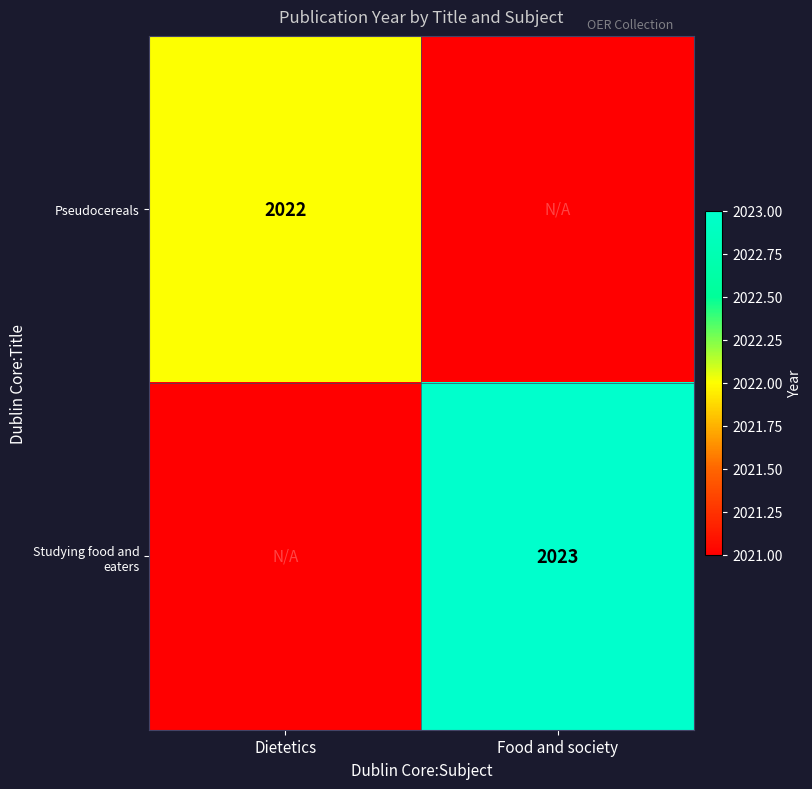

Is the value of Pseudocereals at Dietetics greater than the value of Studying food and eaters at Food and society?

No